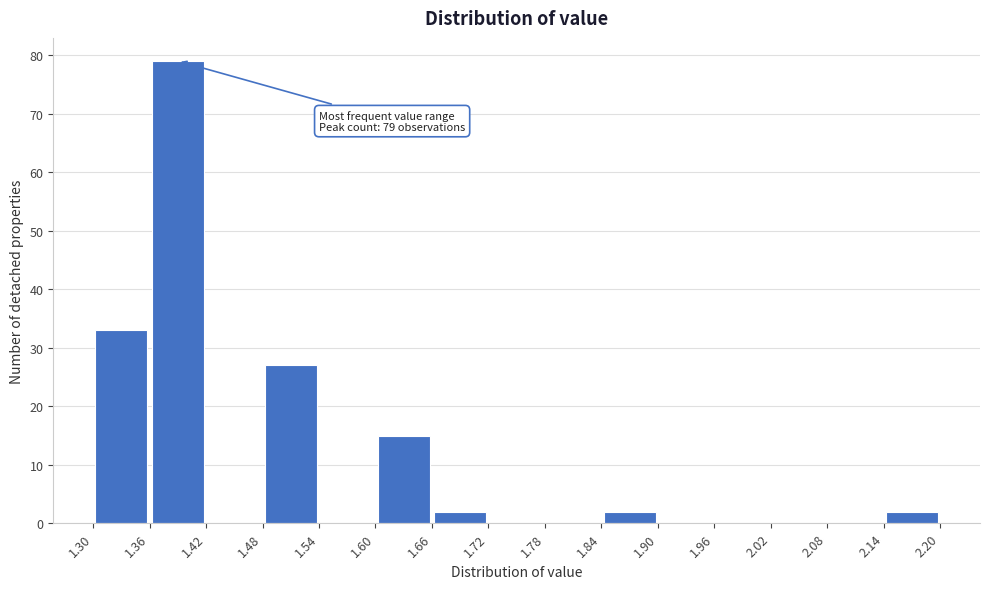

Over which range of the x-axis is the bar tallest?

1.36 to 1.42